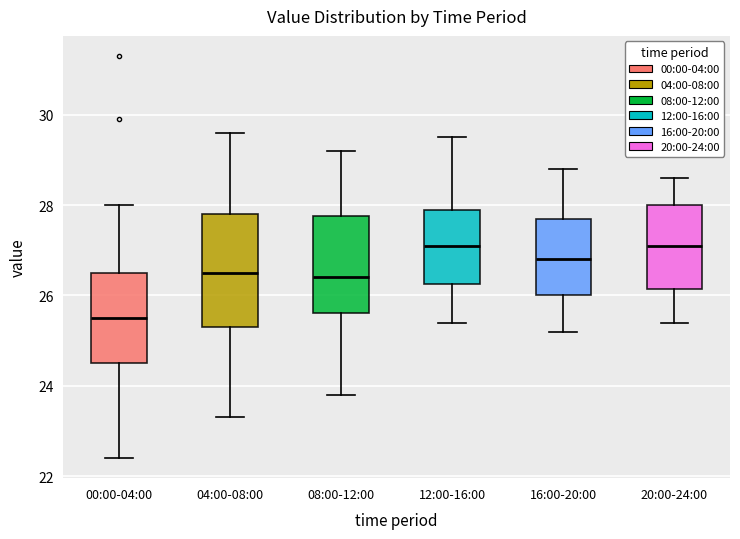

Reading left to right, transcribe this box plot: for each box, give where its median line is, the range the box spans, and where its two whiskers end, as read against the y-axis. The values are not printed on the chart, so give them approximately, as read against the axis.

00:00-04:00: median 25.6, box 24.6 to 26.6, whiskers 22.4 to 28.0
04:00-08:00: median 26.6, box 25.4 to 27.8, whiskers 23.4 to 29.6
08:00-12:00: median 26.4, box 25.6 to 27.8, whiskers 23.8 to 29.2
12:00-16:00: median 27.2, box 26.2 to 28.0, whiskers 25.4 to 29.6
16:00-20:00: median 26.8, box 26.0 to 27.8, whiskers 25.2 to 28.8
20:00-24:00: median 27.2, box 26.2 to 28.0, whiskers 25.4 to 28.6